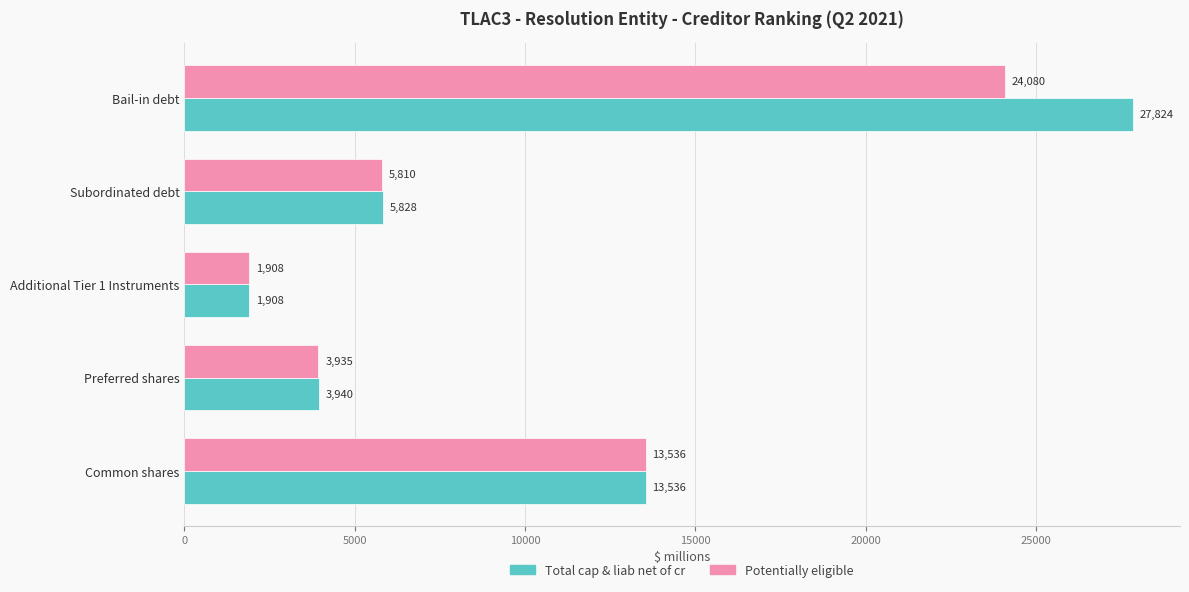

Which series has the largest range (max minus min)?

Total cap & liab net of cr